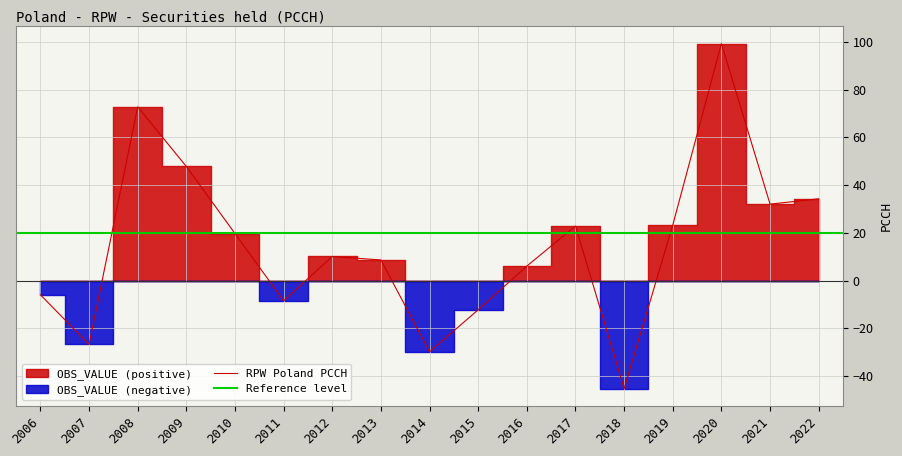

Where is the first local maximum?

2008